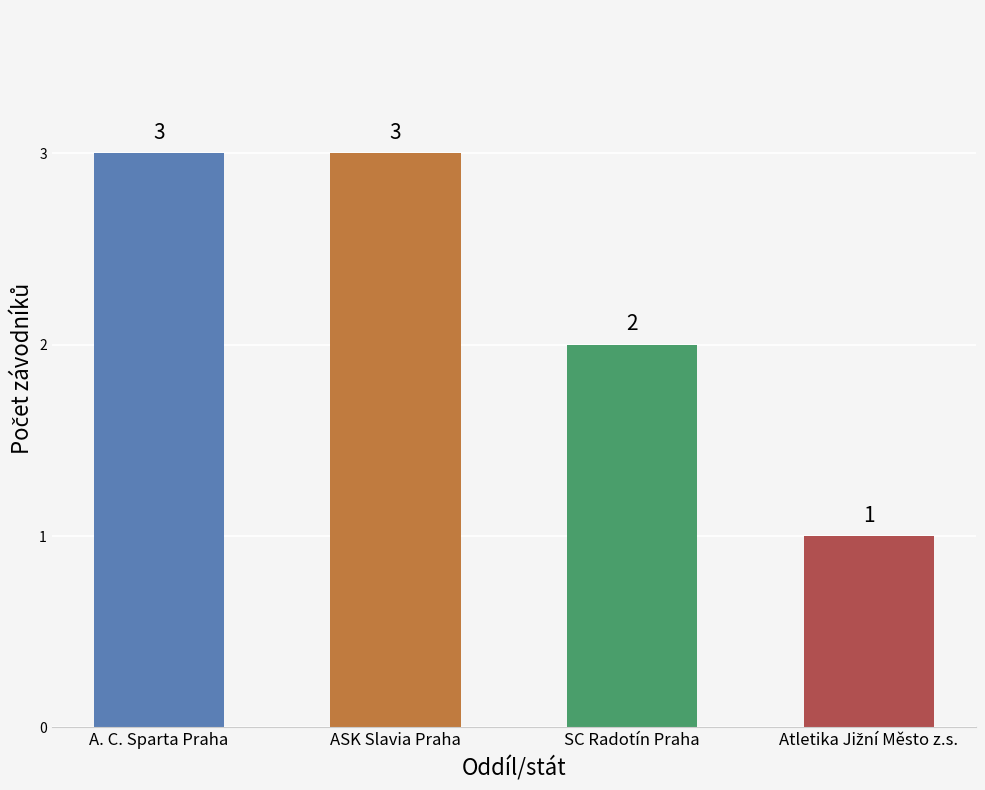

At which label is the value closest to 2?

SC Radotín Praha